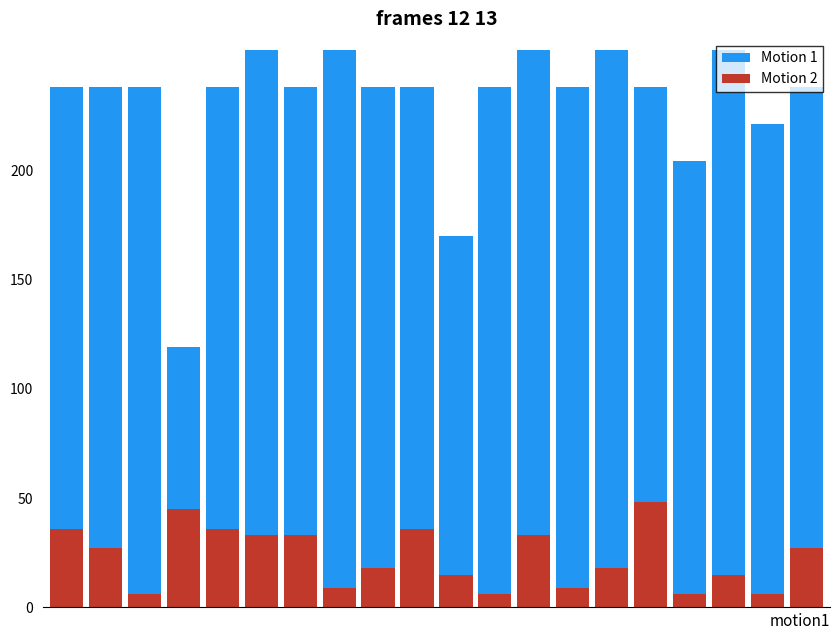

The value of Motion 1 at 0 is 423. True or false?

False